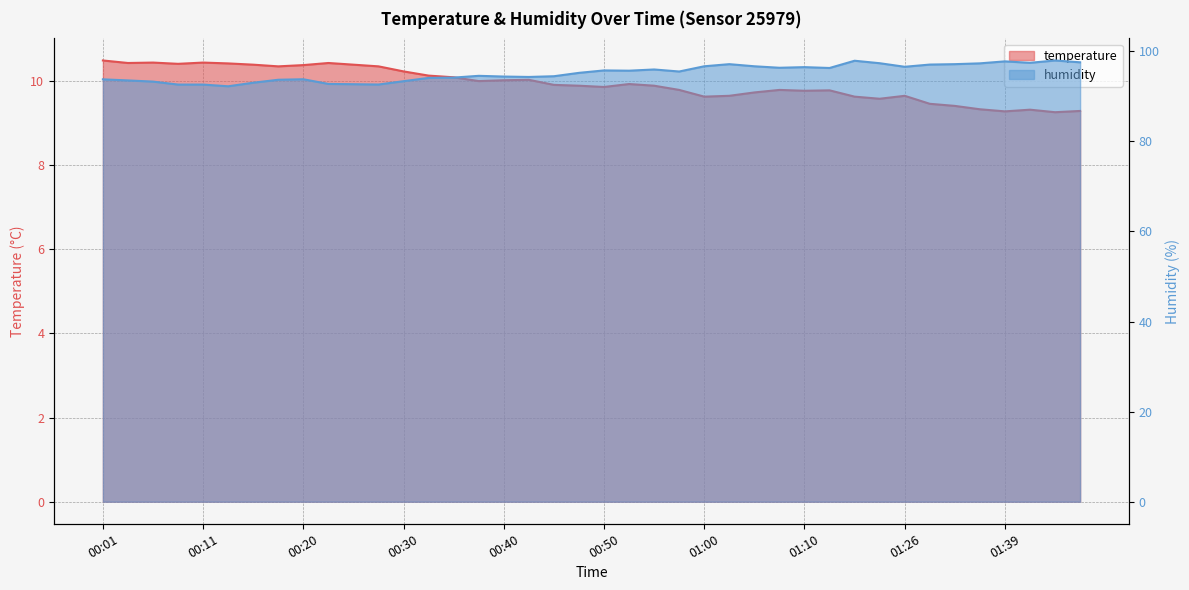

In humidity, how many points are higher than both neighbors (excluding endpoints)?

9